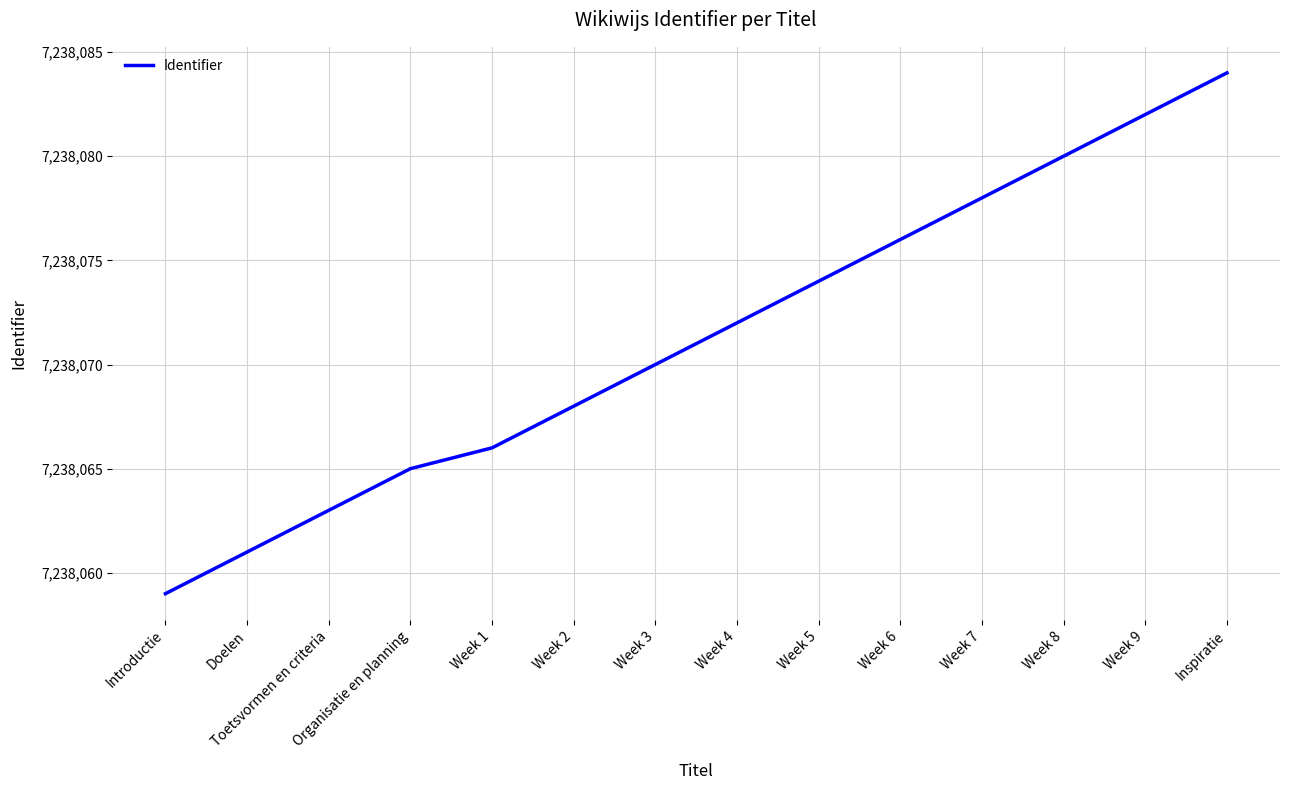

What is the approximate value at Week 1, to the nearest 5?

7238065